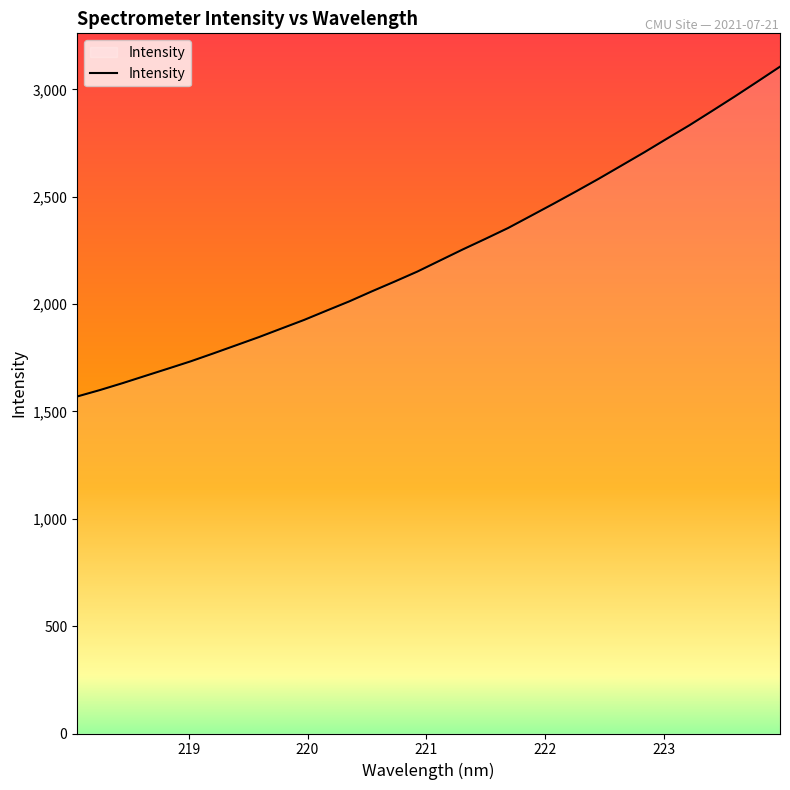

What is the greatest value displayed?

3106.0